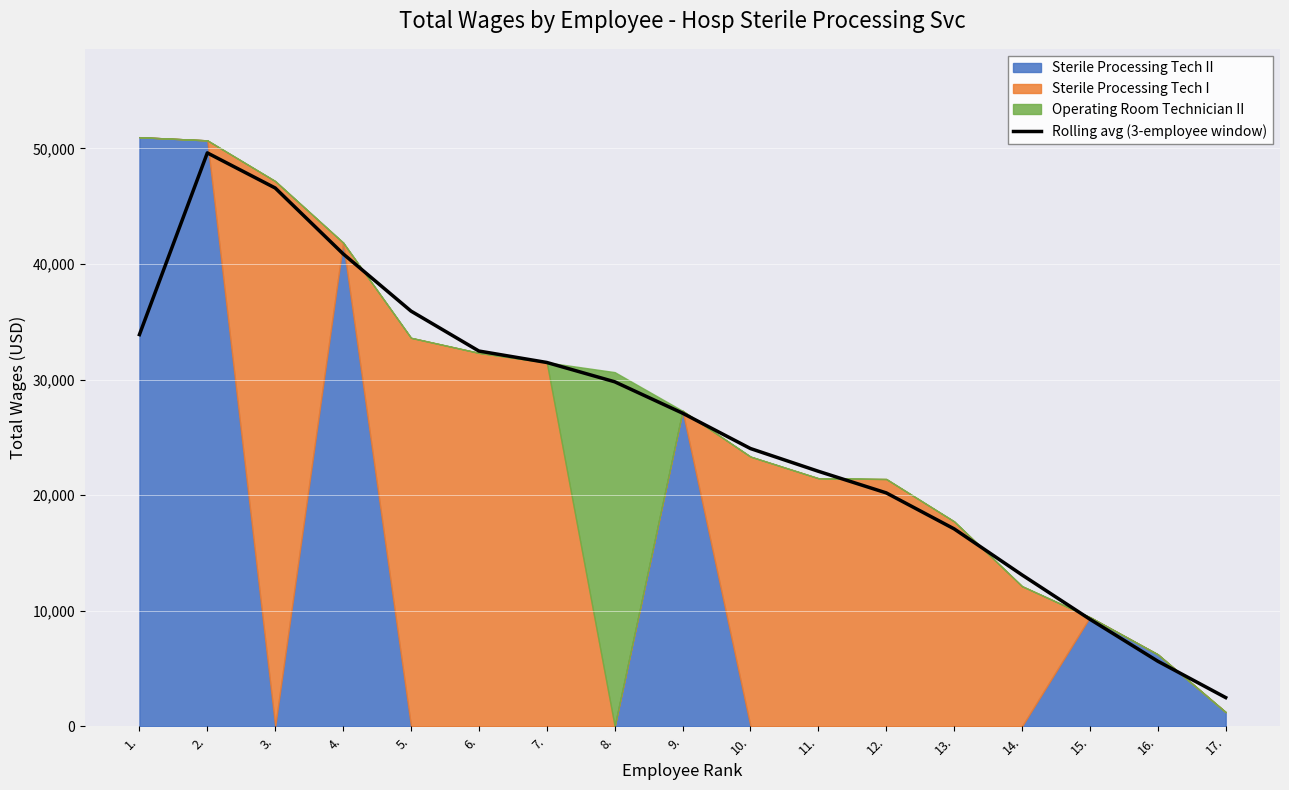

Rank the categories by value from lowest to highest.

17., 16., 15., 14., 13., 12., 11., 10., 9., 8., 7., 6., 1., 5., 4., 3., 2.